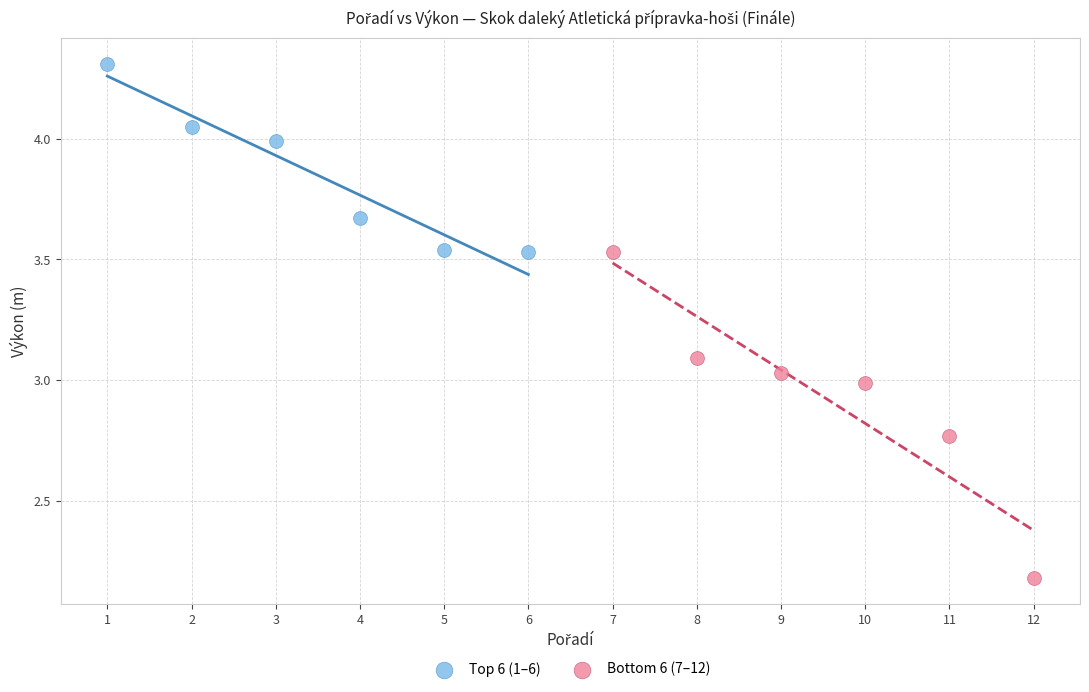

Which series reaches the minimum Y coordinate?

Bottom 6 (7–12)